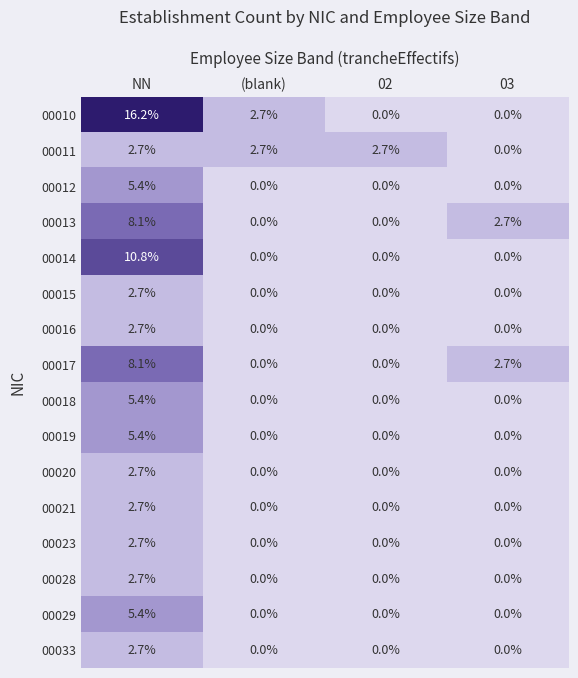

What is the difference between the 00017 values at 02 and NN?

8.1